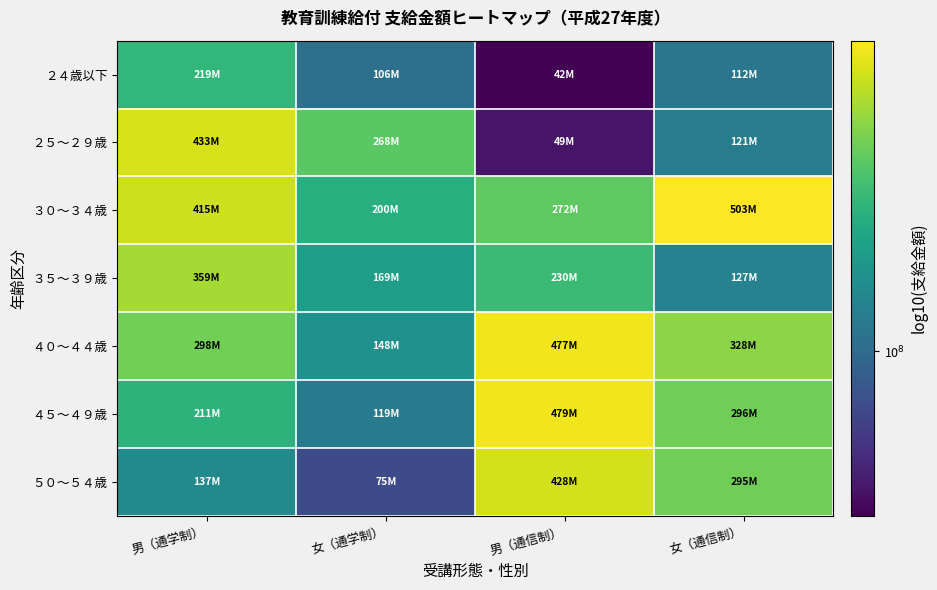

Reading right to left, what are all the values shown in this chart?

２４歳以下: 女（通信制）=8.0	男（通信制）=7.6	女（通学制）=8.0	男（通学制）=8.3
２５～２９歳: 女（通信制）=8.1	男（通信制）=7.7	女（通学制）=8.4	男（通学制）=8.6
３０～３４歳: 女（通信制）=8.7	男（通信制）=8.4	女（通学制）=8.3	男（通学制）=8.6
３５～３９歳: 女（通信制）=8.1	男（通信制）=8.4	女（通学制）=8.2	男（通学制）=8.6
４０～４４歳: 女（通信制）=8.5	男（通信制）=8.7	女（通学制）=8.2	男（通学制）=8.5
４５～４９歳: 女（通信制）=8.5	男（通信制）=8.7	女（通学制）=8.1	男（通学制）=8.3
５０～５４歳: 女（通信制）=8.5	男（通信制）=8.6	女（通学制）=7.9	男（通学制）=8.1